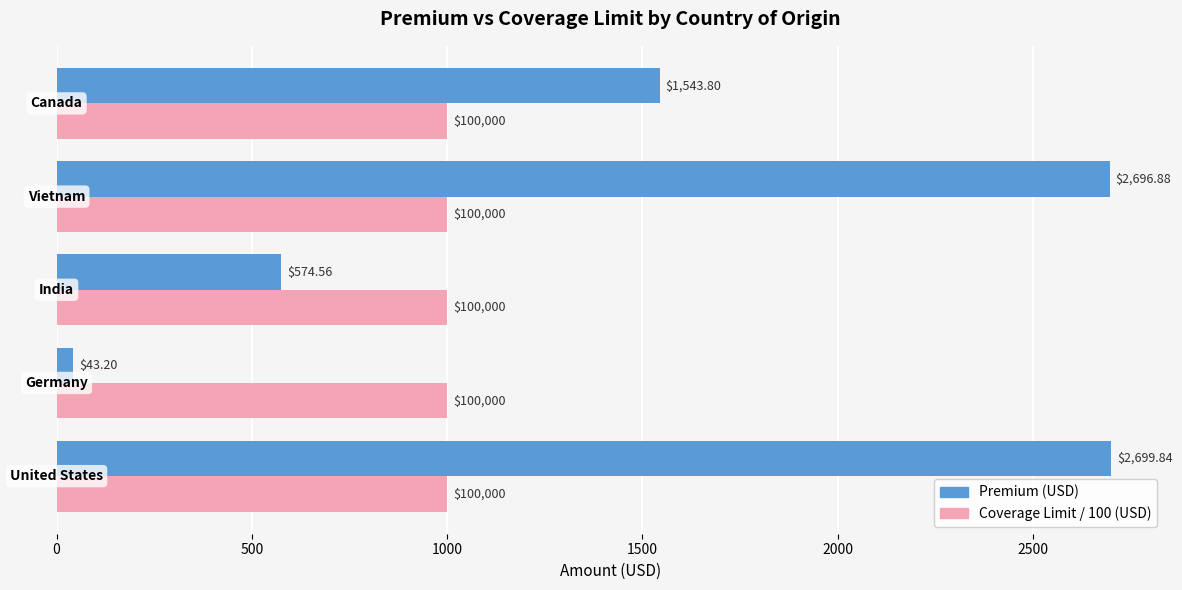

Which series has the widest spread of values?

Premium (USD)